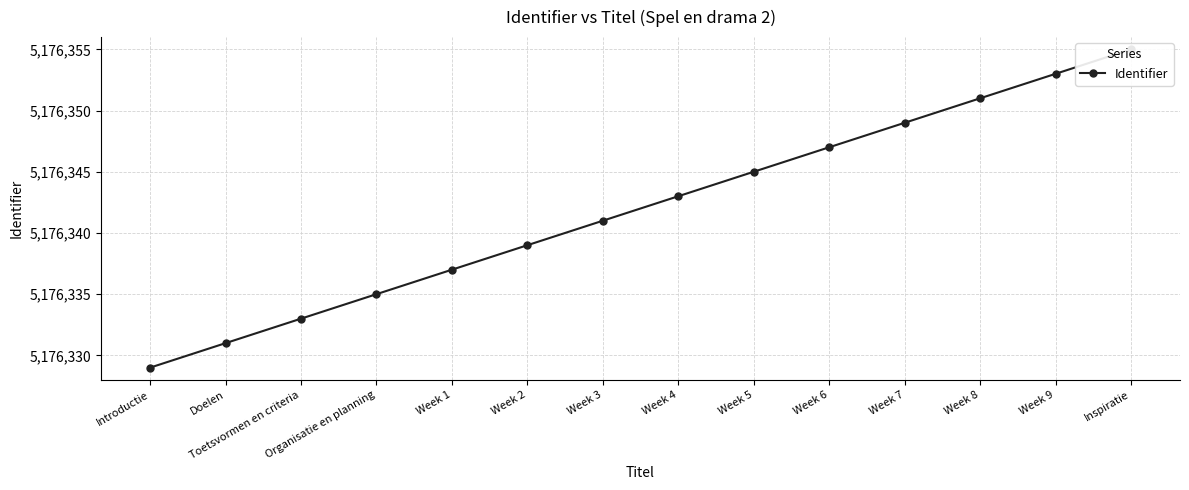

What is the average value?

5176342